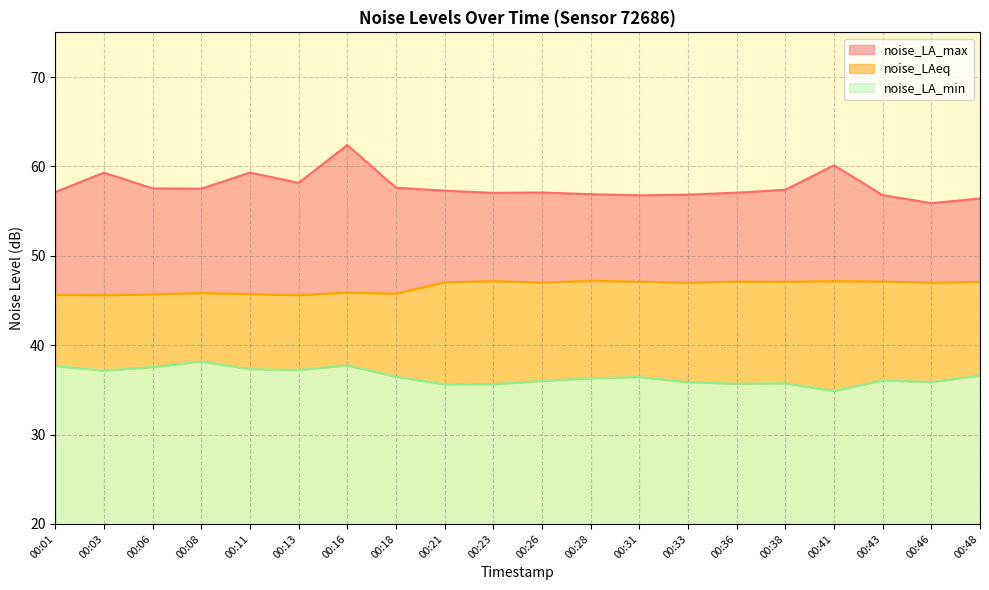

At which label does noise_LAeq reach its minimum?

00:03